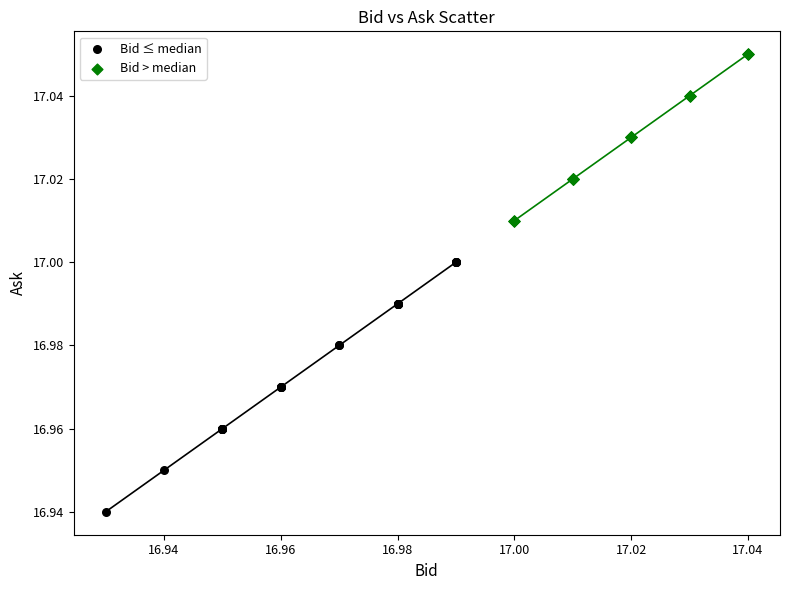

Which series has the largest Y range (max minus min)?

Bid ≤ median